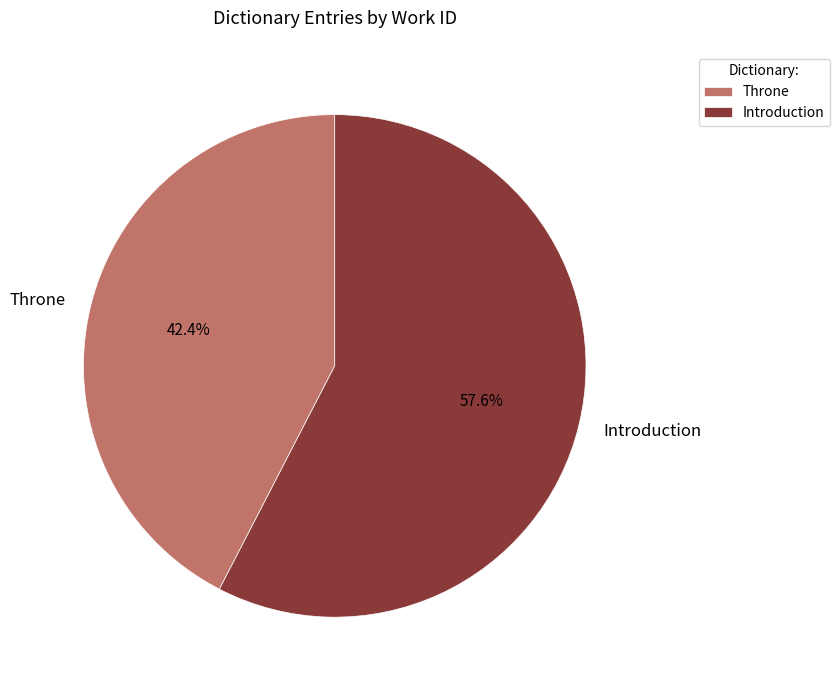

Which slice represents more than half of the pie?

Introduction